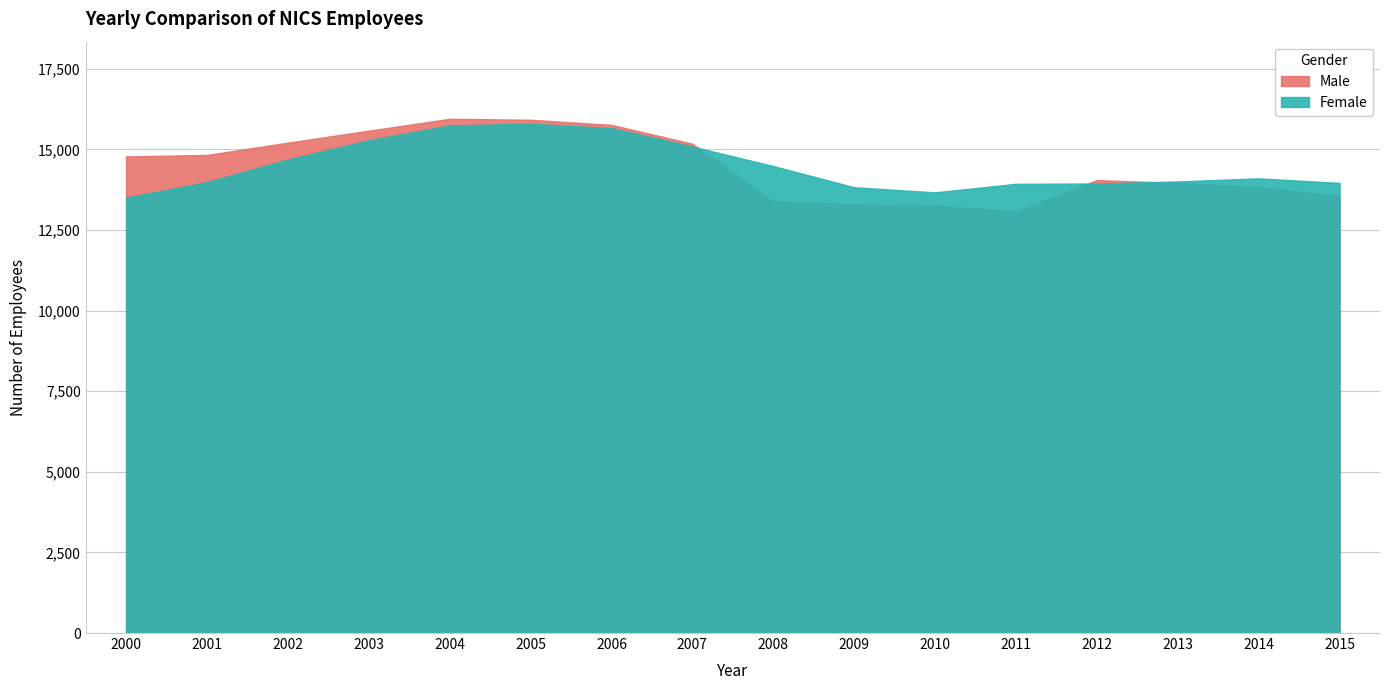

True or false: Female and Male cross at least once.

True